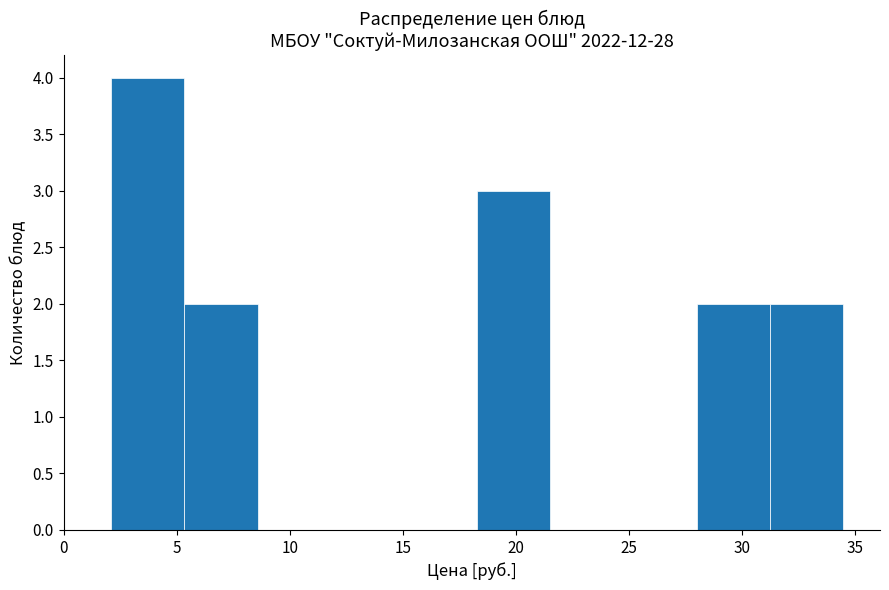

How tall is the bar that spans 28.0 to 31.0 on the x-axis? Neither the bar edges nor the heights are printed on the chart, so give them approximately, as read against the axes.

2